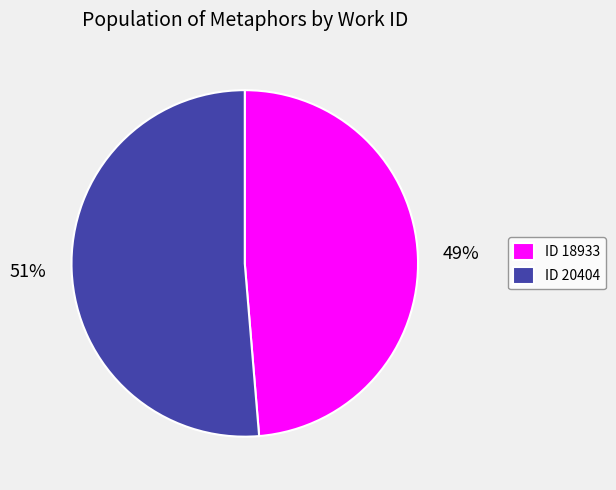

Rank the categories by value from lowest to highest.

ID 18933, ID 20404